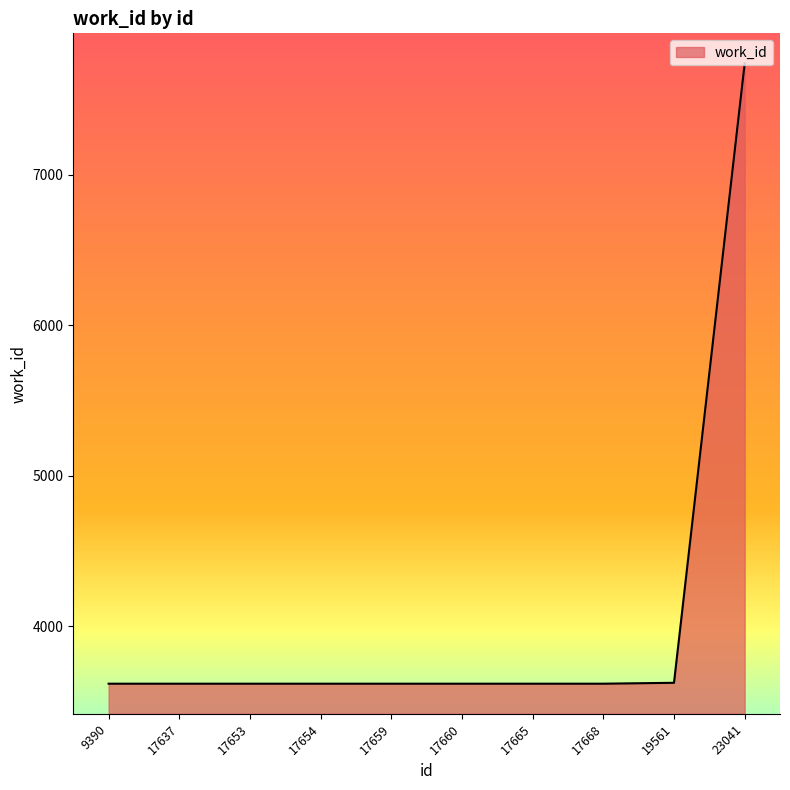

Is it true that the value at 17660 is 3617?

True